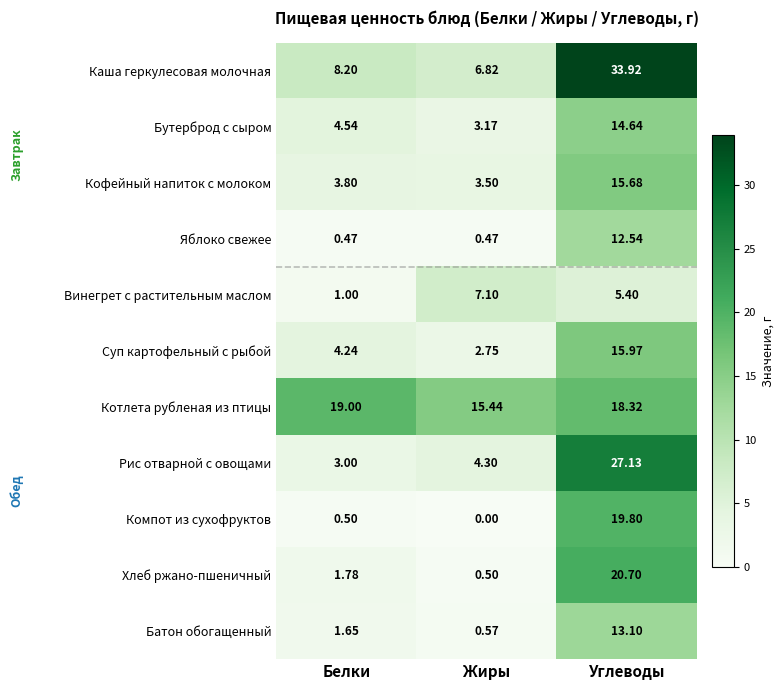

What is the greatest value displayed?

33.9